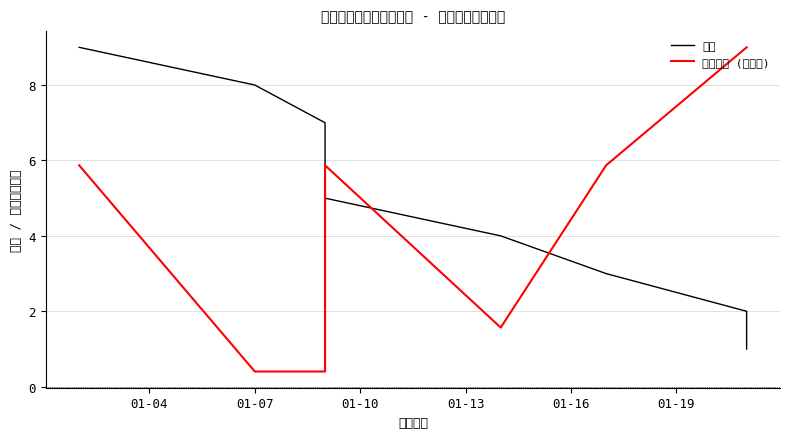

What are all the series names shown in the legend?

序号, 类别编号 (归一化)